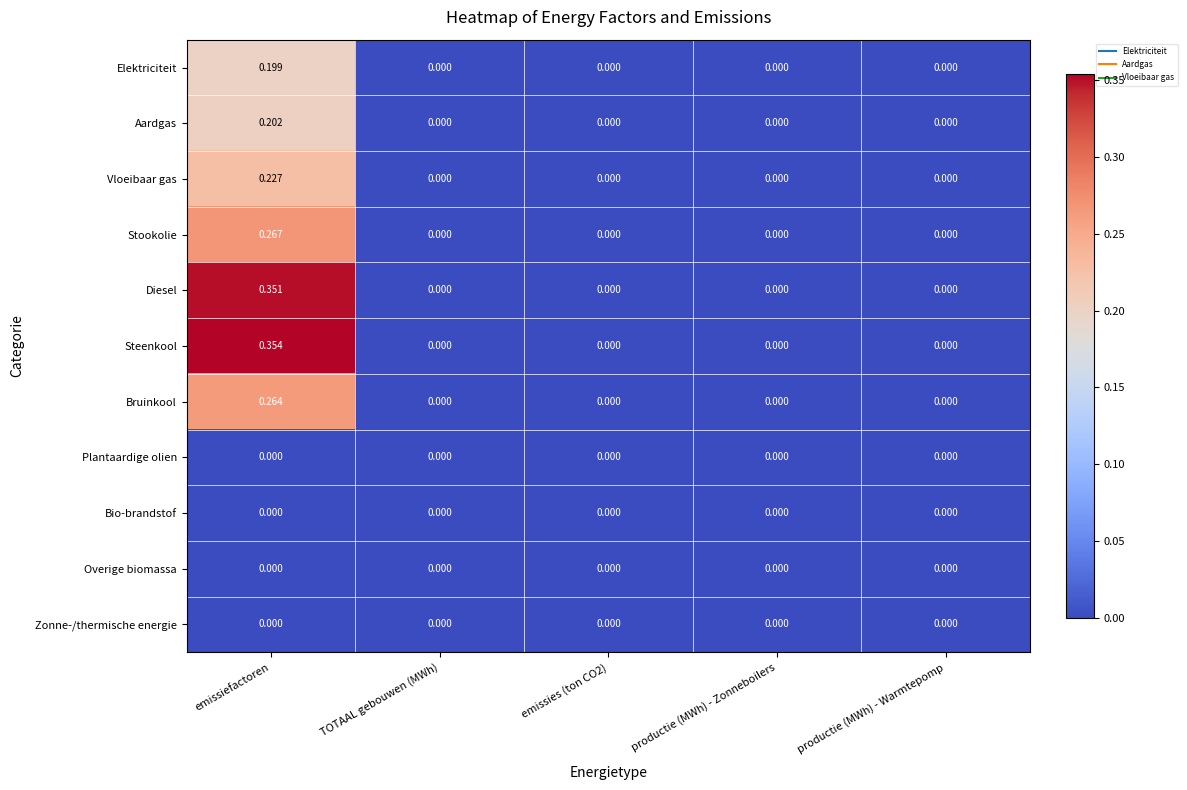

At which category is the sum across all series the highest?

emissiefactoren